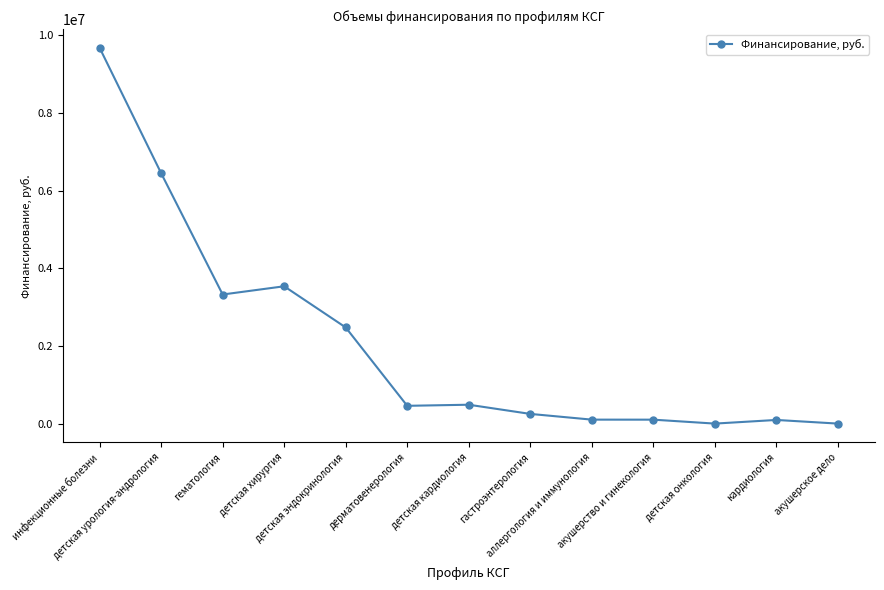

What is the maximum value shown in the chart?

9678883